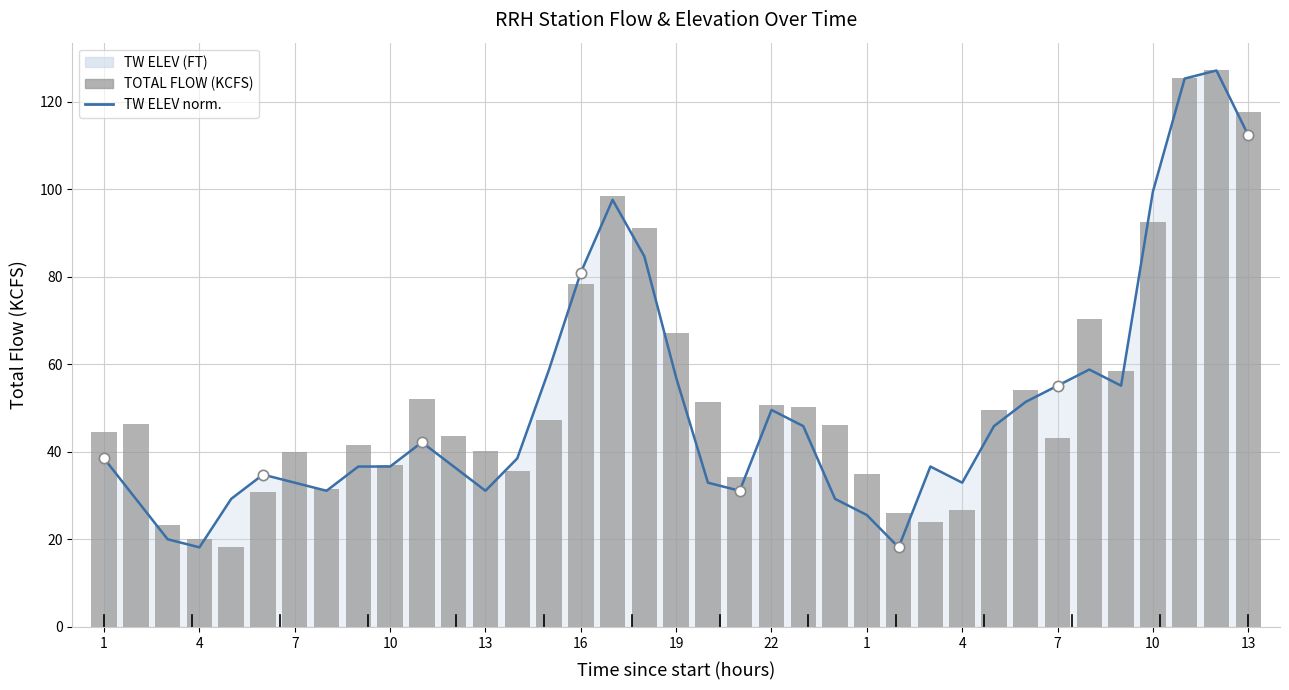

Which series reaches the maximum Y coordinate?

TW ELEV norm.